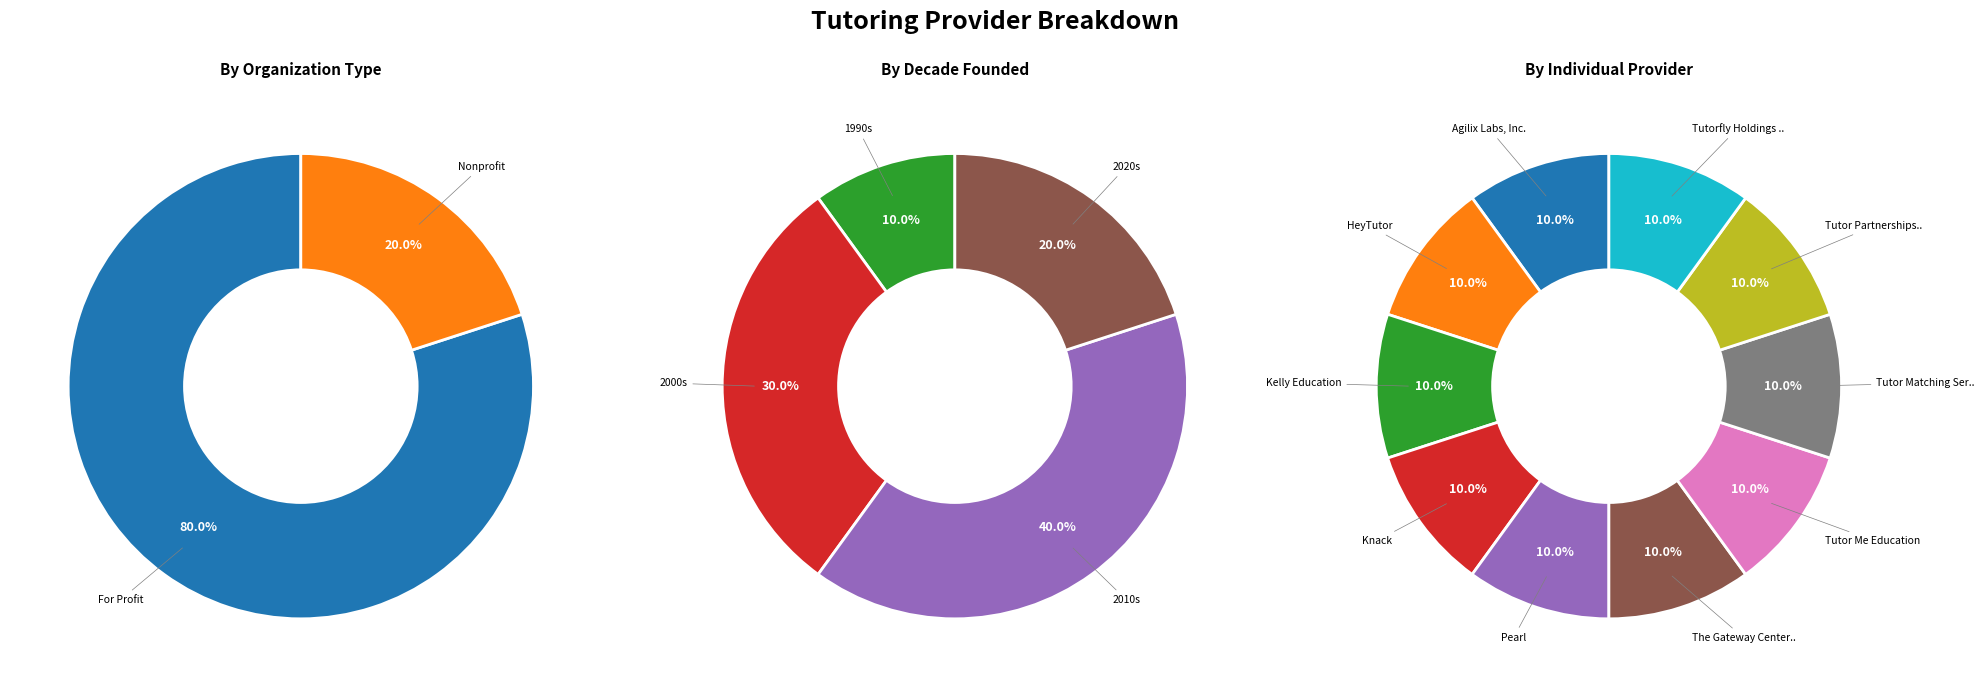

What percentage is the Agilix Labs, Inc. slice, to the nearest percent?

10%